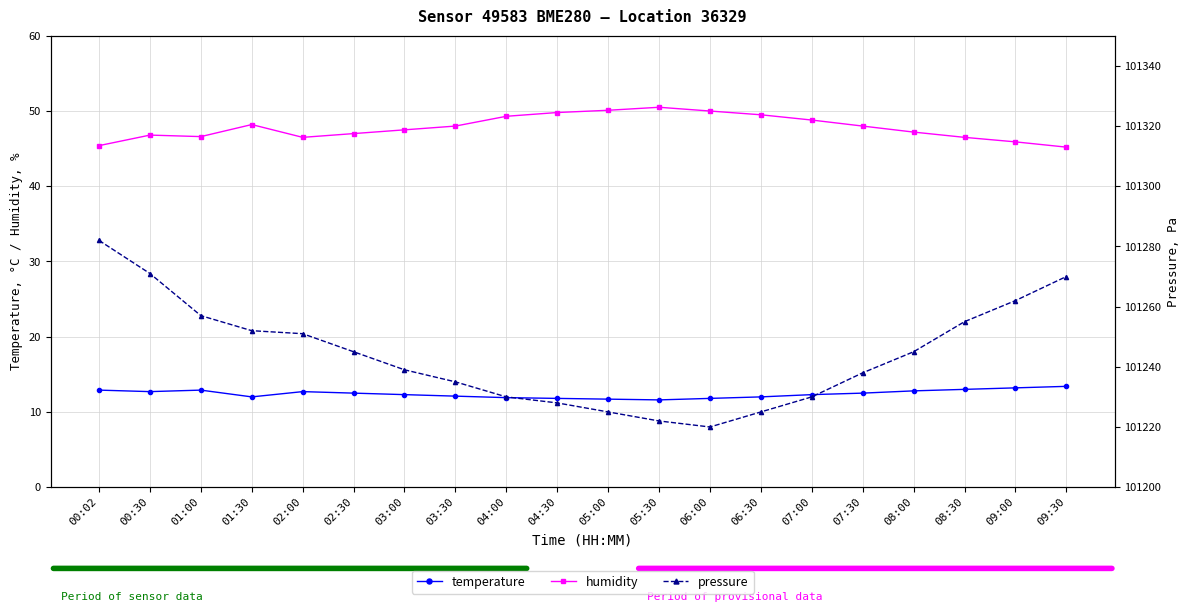

At how many categories does at least one series exceed 4496?

20